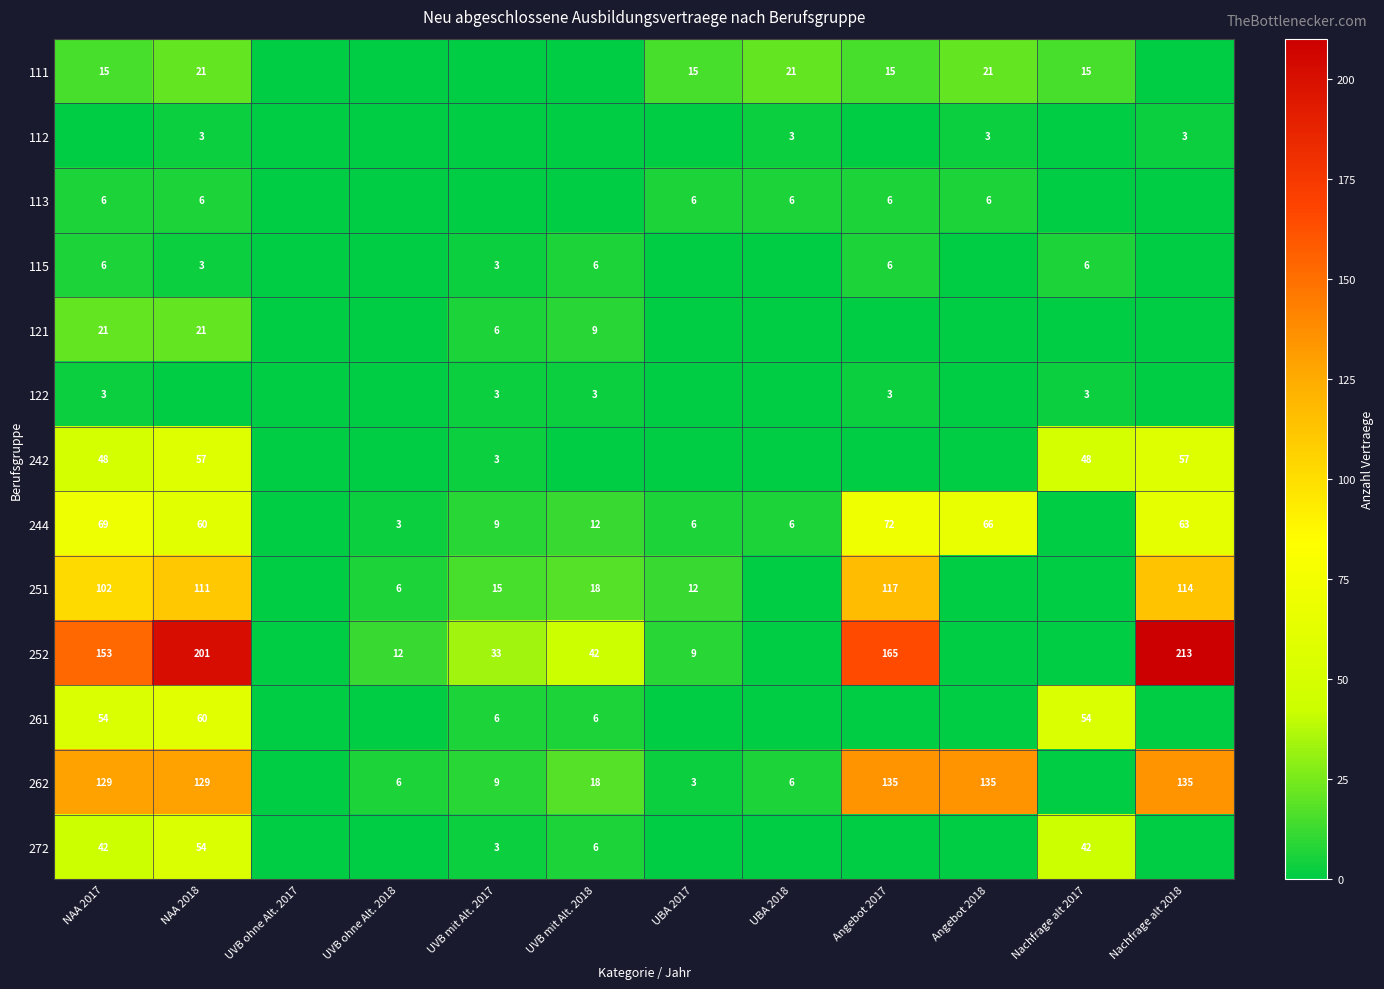

The value of 272 at NAA 2018 is 54. True or false?

True